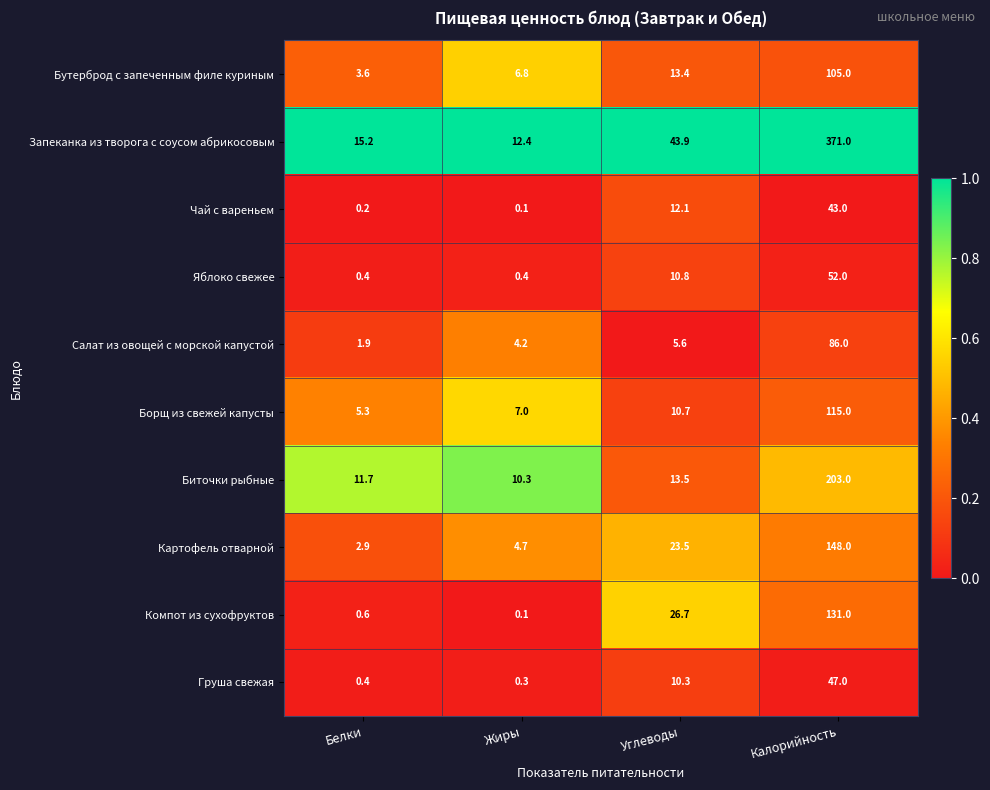

Which series has the largest range (max minus min)?

Запеканка из творога с соусом абрикосовым